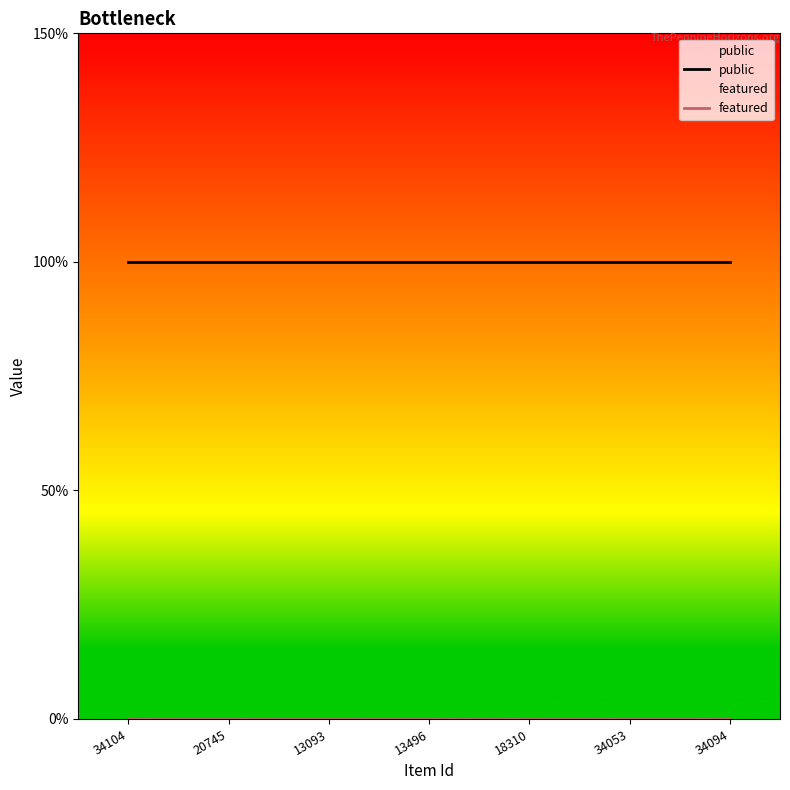

Reading left to right, what are all the values shown in this chart?

public: 1	1	1	1	1	1	1
featured: 0	0	0	0	0	0	0